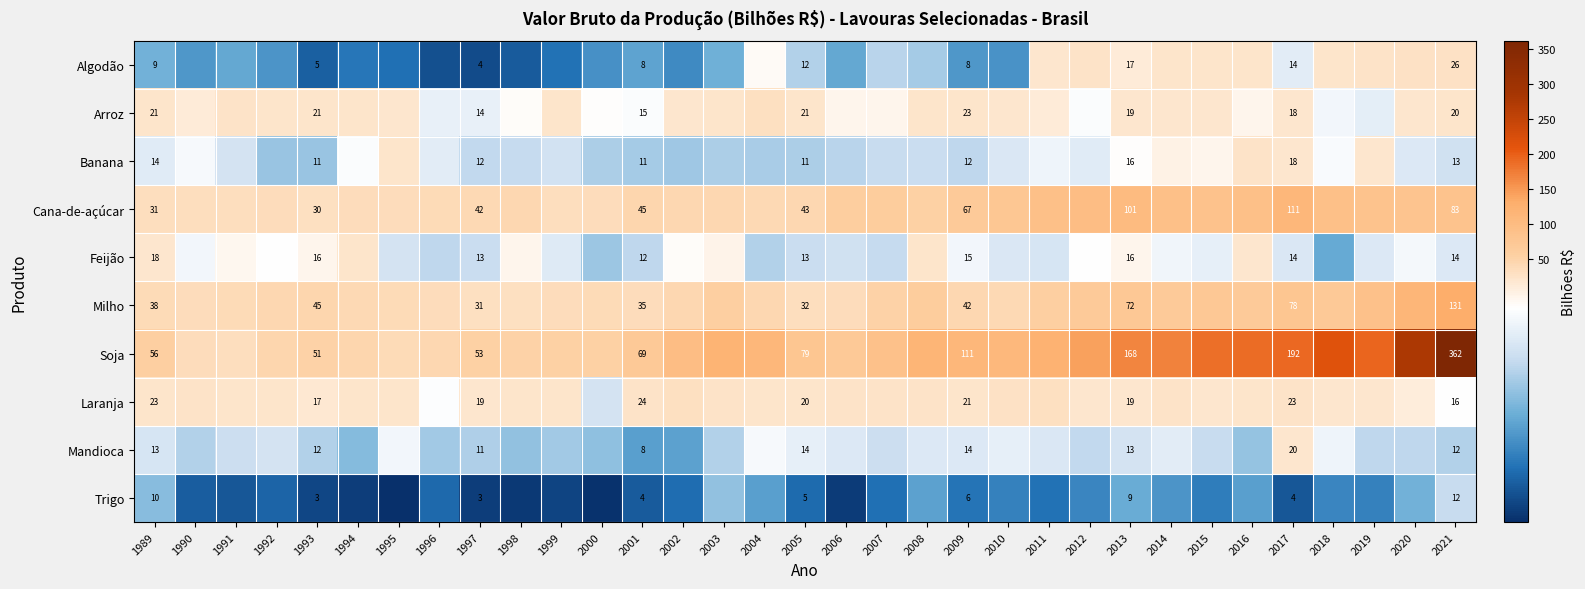

At which category is the sum across all series the highest?

2021